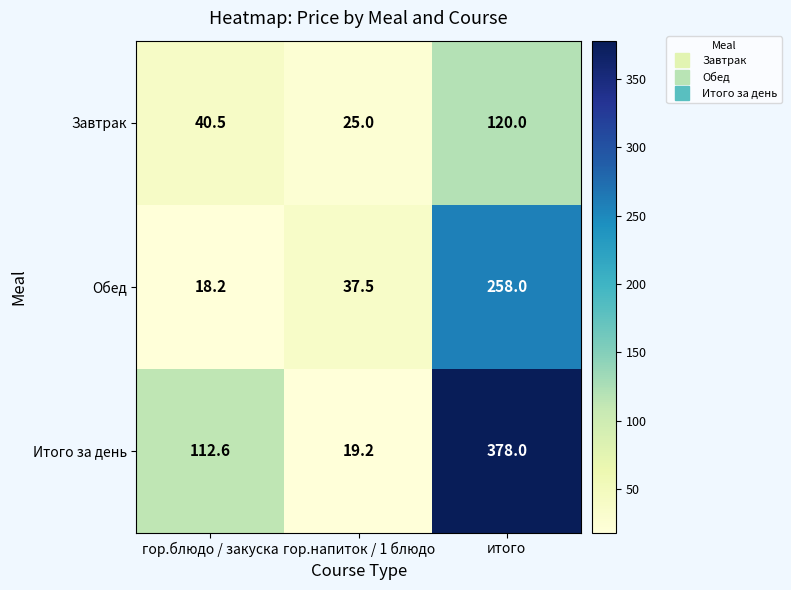

The value of Завтрак at гор.напиток / 1 блюдо is 25.0. True or false?

True